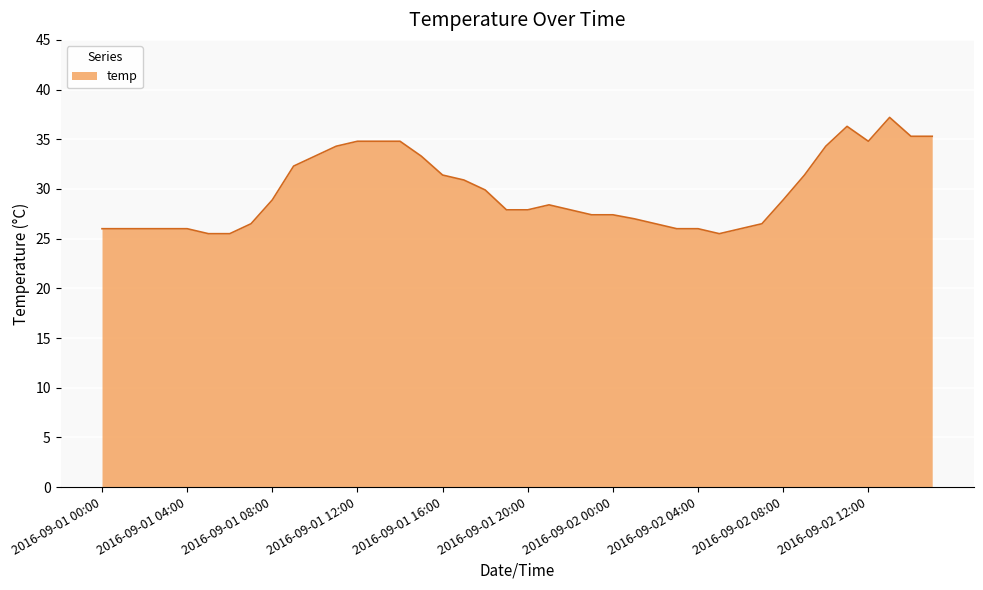

What is the greatest value displayed?

37.2